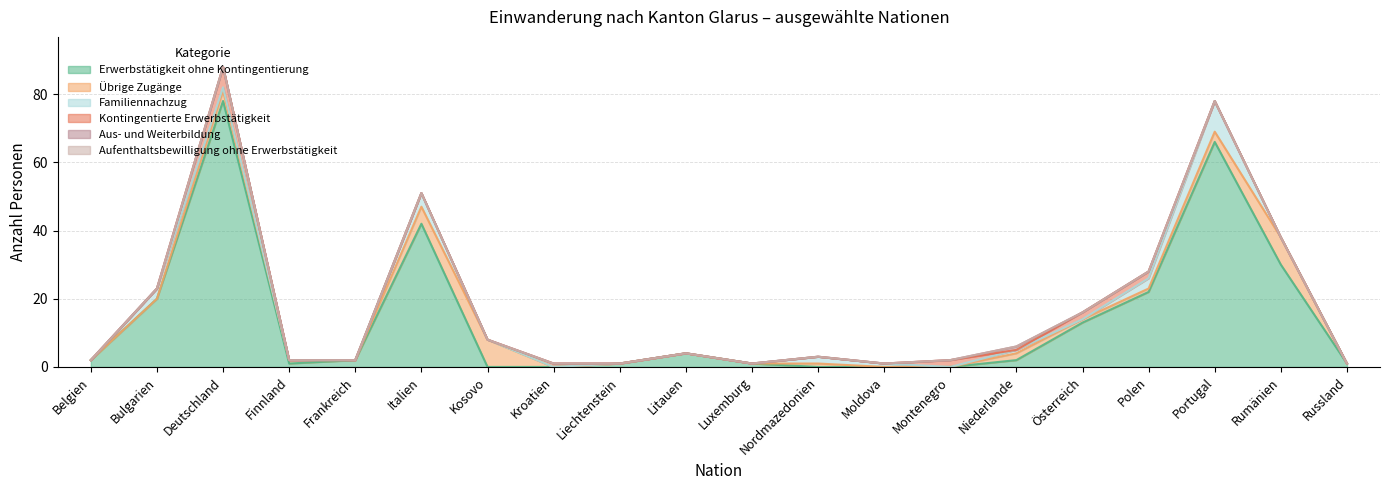

At how many categories does at least one series exceed 38?

3